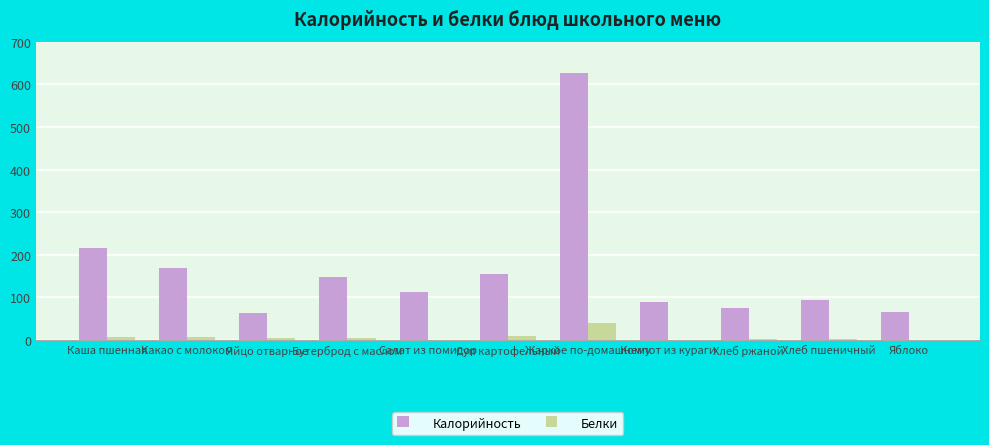

What is the sum of all Белки values?

80.3